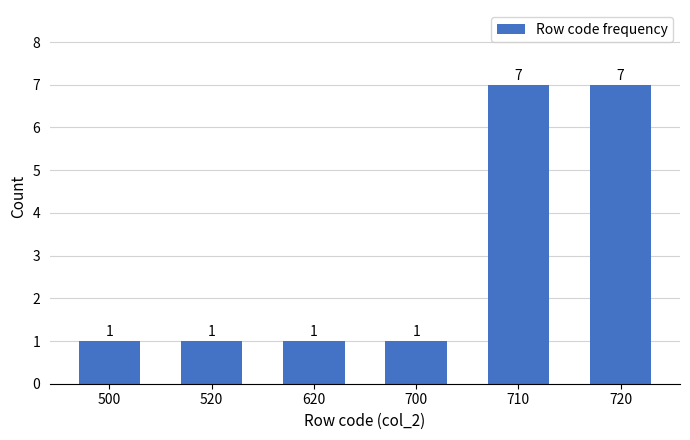

Reading left to right, transcribe all the data shown in this chart.

500=1	520=1	620=1	700=1	710=7	720=7